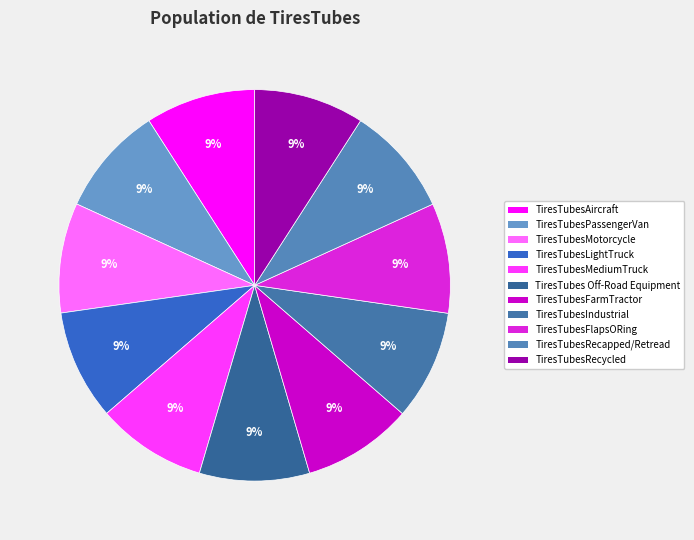

Count the number of slices in the pie.

11